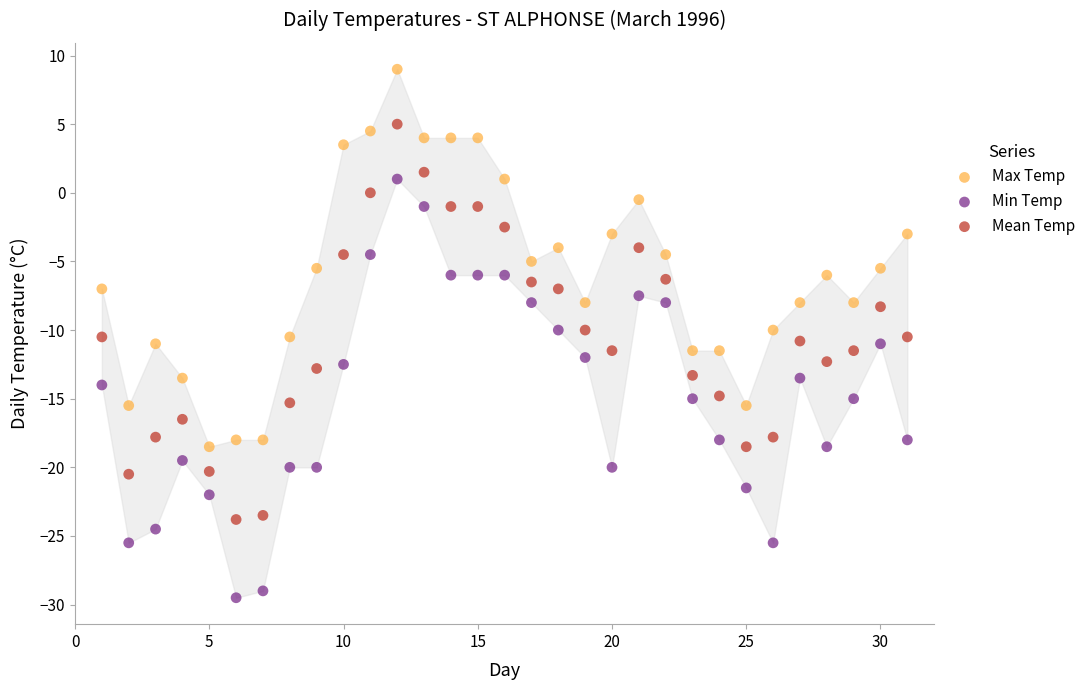

Which series has the largest Y range (max minus min)?

Min Temp